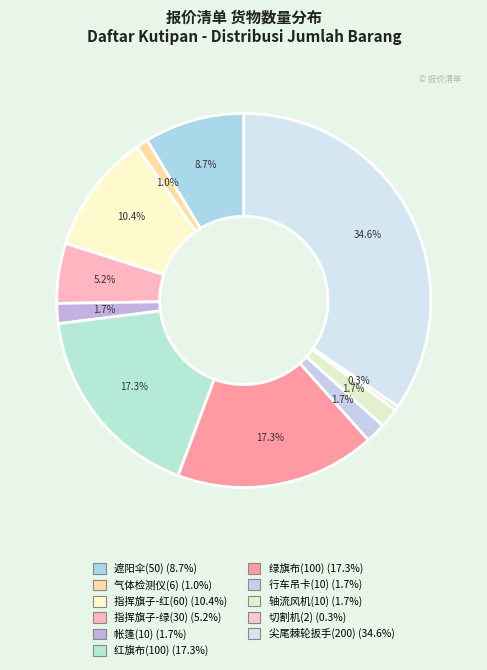

Rank the categories by value from highest to lowest.

尖尾棘轮扳手(200), 红旗布(100), 绿旗布(100), 指挥旗子-红(60), 遮阳伞(50), 指挥旗子-绿(30), 帐篷(10), 行车吊卡(10), 轴流风机(10), 气体检测仪(6), 切割机(2)